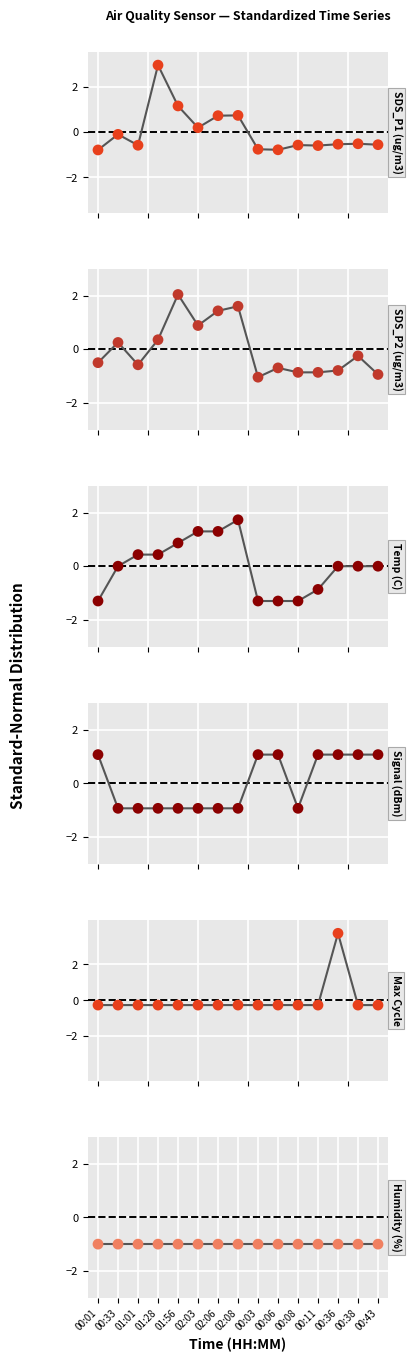

At how many categories does at least one series exceed 0?

14